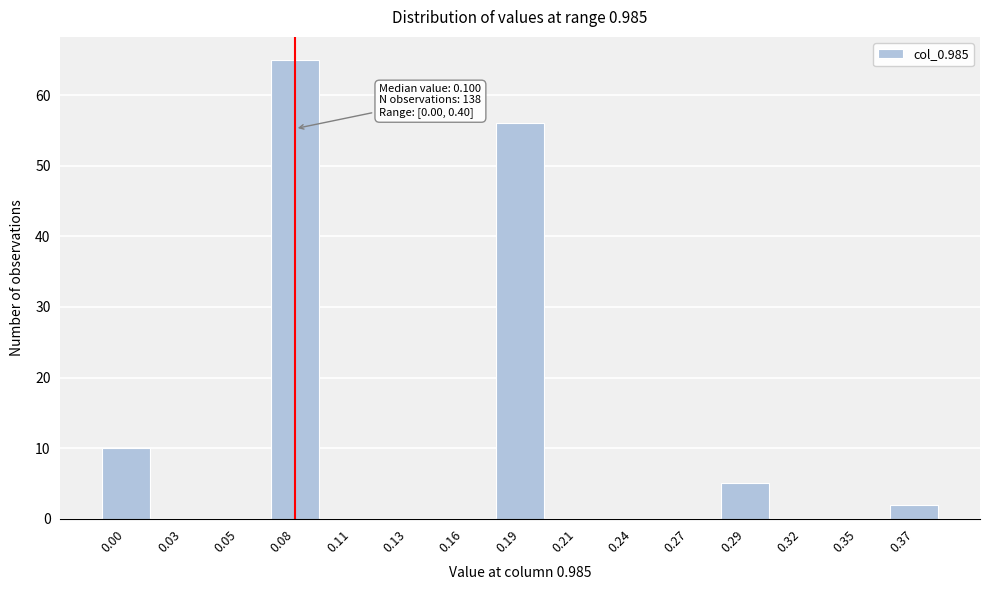

Reading left to right, what are all the values shown in this chart?

0.00=10	0.03=0	0.05=0	0.08=65	0.11=0	0.13=0	0.16=0	0.19=56	0.21=0	0.24=0	0.27=0	0.29=5	0.32=0	0.35=0	0.37=2